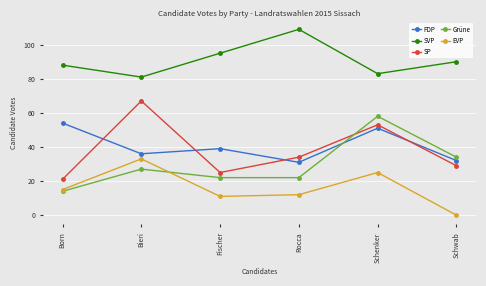

Does the chart display data point markers on the line(s)?

Yes